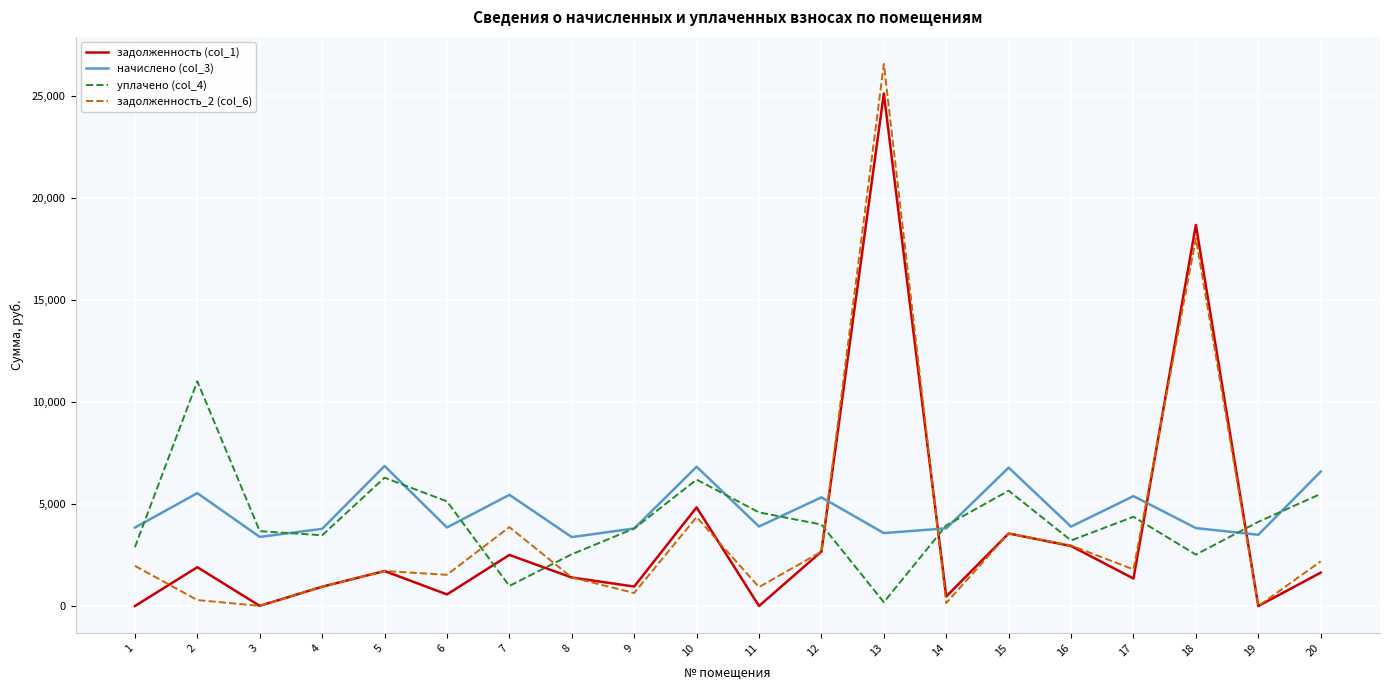

List the series in order of their peak value, highest first.

задолженность_2 (col_6), задолженность (col_1), уплачено (col_4), начислено (col_3)